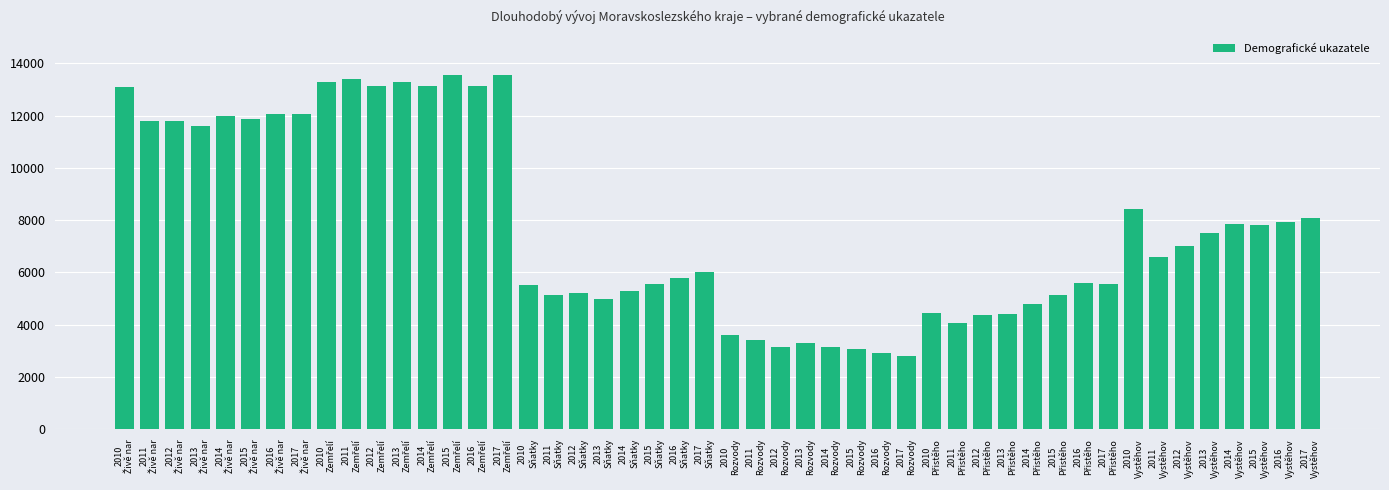

What is the difference between the maximum and minimum values?

10744